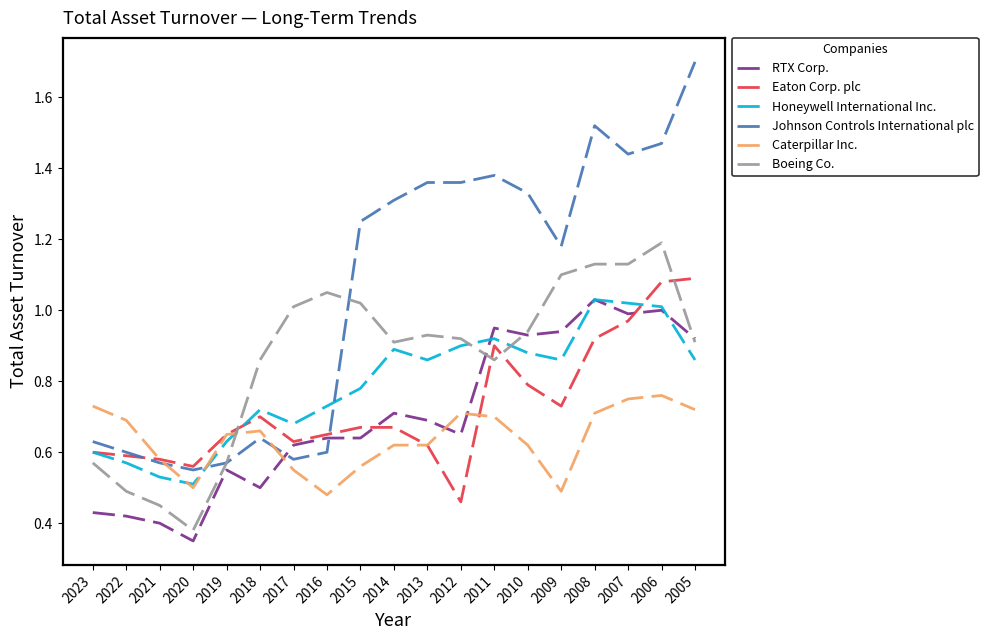

Is the value of Eaton Corp. plc at 2010 greater than the value of Johnson Controls International plc at 2022?

Yes